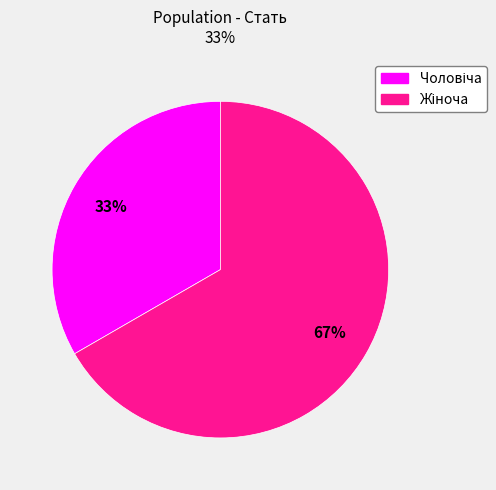

Is there any slice that represents more than half of the pie?

Yes